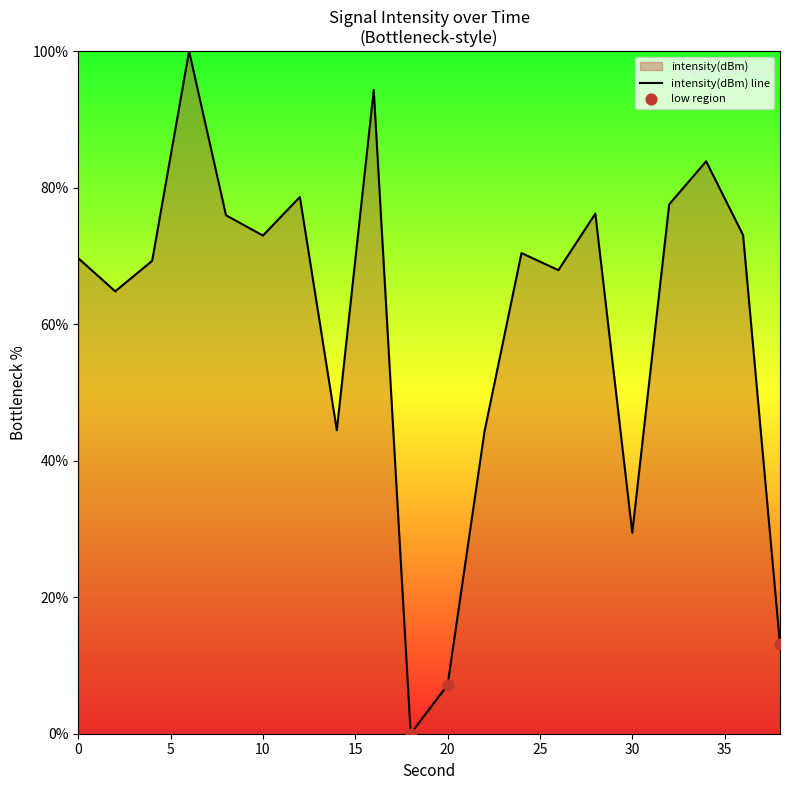

What is the ratio of the value at 32 to the value at 26?

1.1